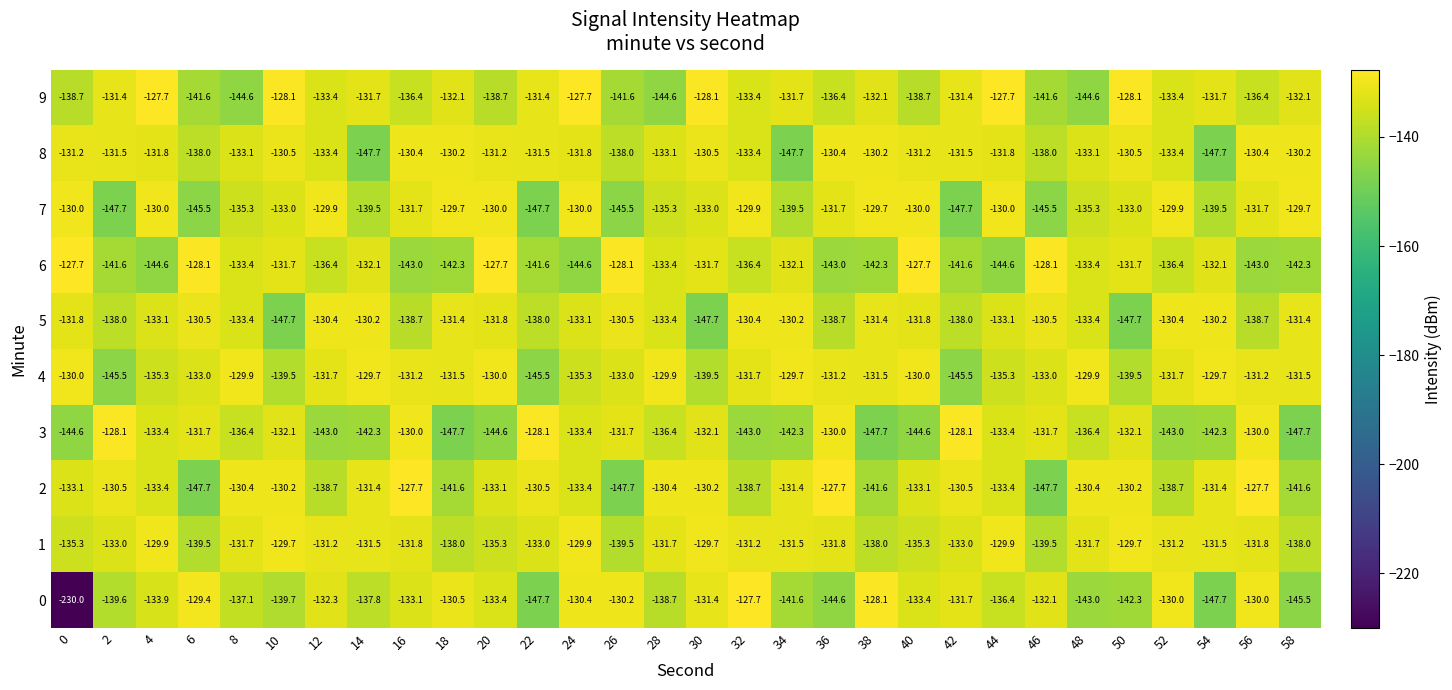

Read the 0 value at 46.

-132.1